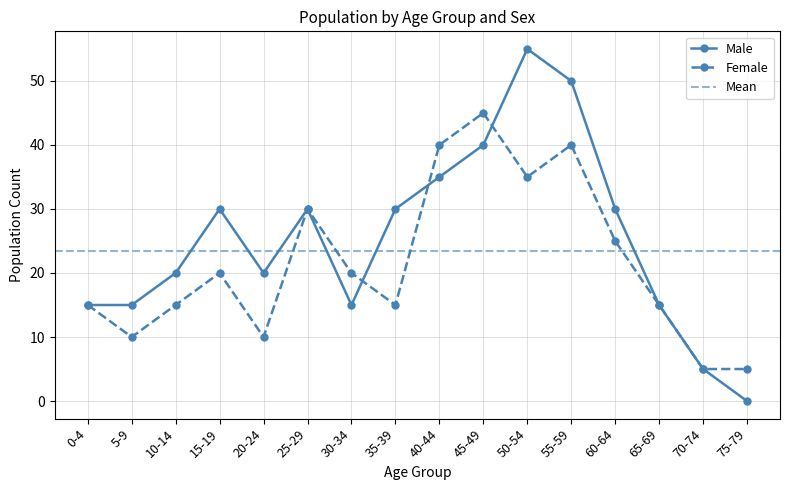

What is the difference between the maximum and minimum values in the Female series?

40